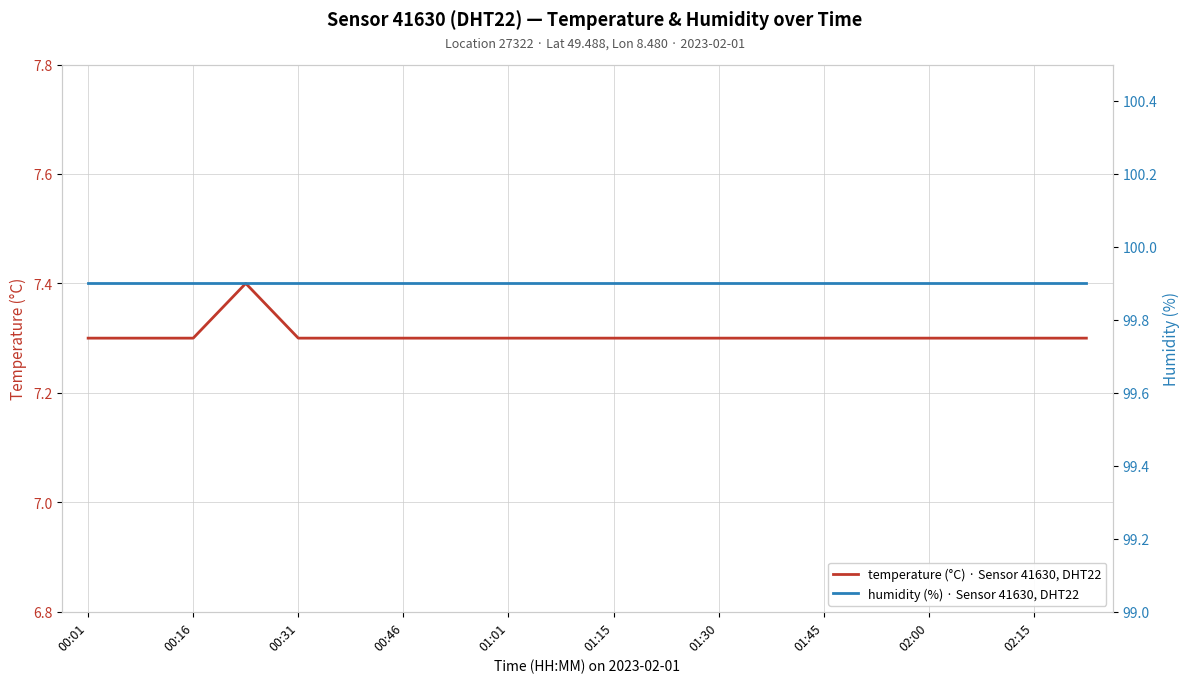

What is the highest value of the humidity (%) · Sensor 41630, DHT22 series?

99.9